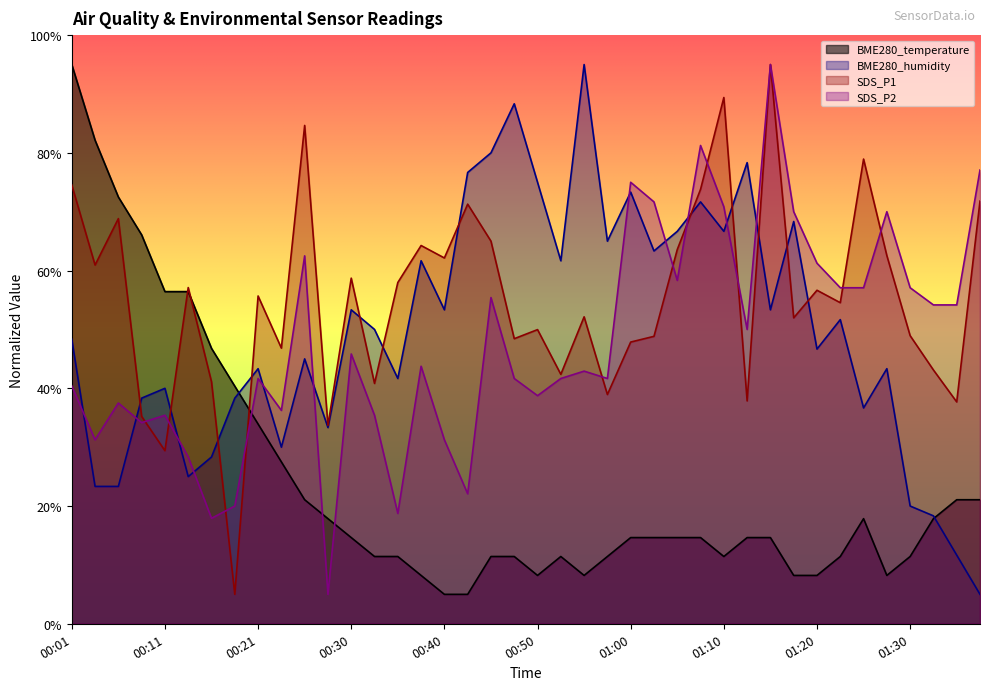

How many interior local peaks does the BME280_humidity series have?

13